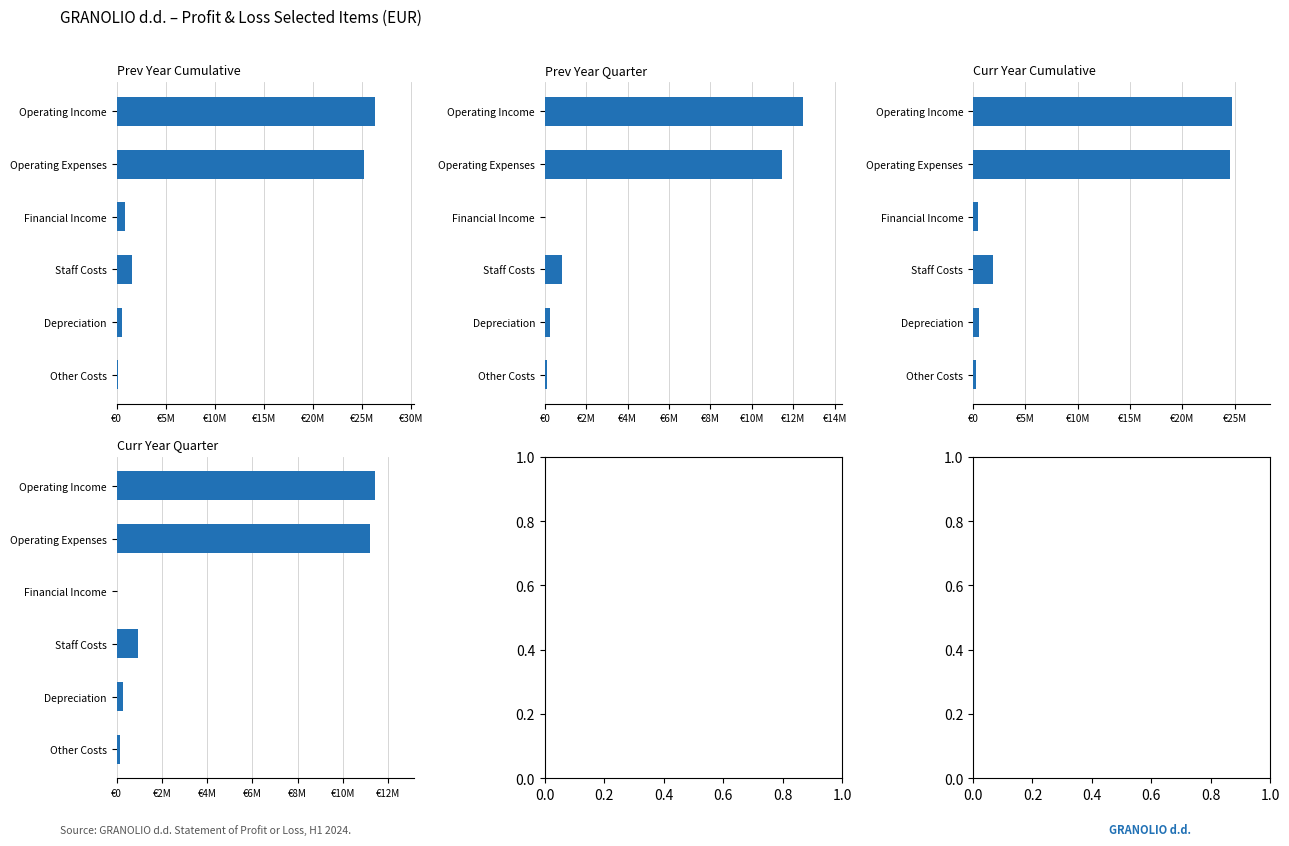

Are the bars grouped side by side (vs. stacked)?

Yes